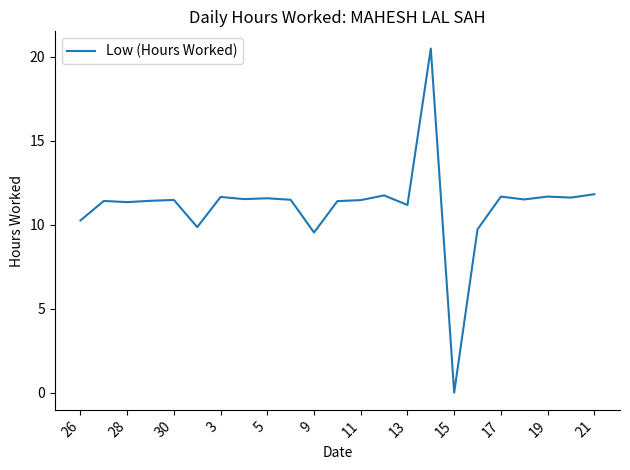

What is the difference between the maximum and minimum values?

20.5